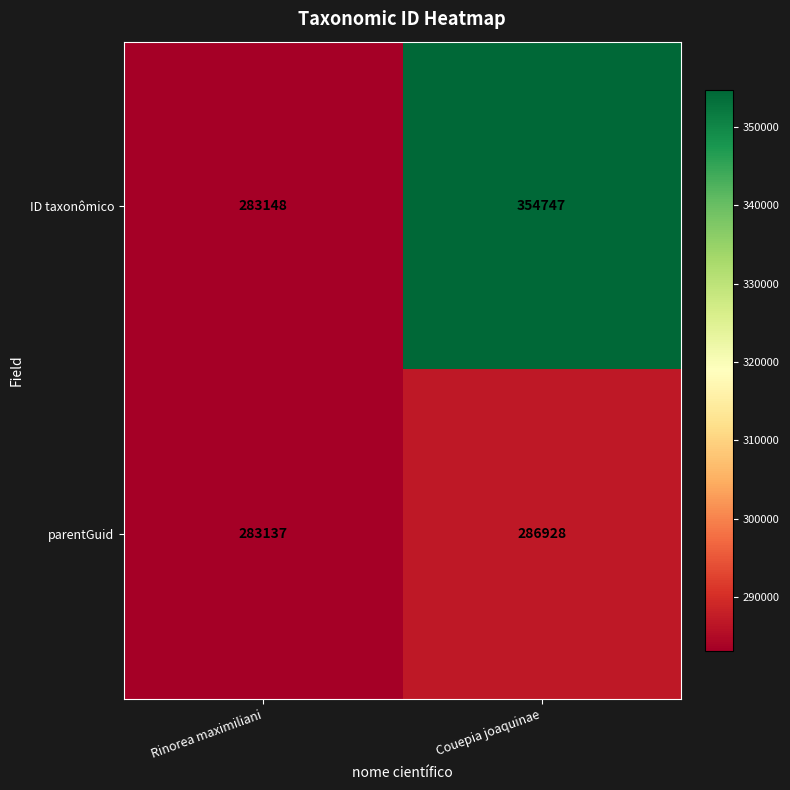

What is the smallest value displayed?

283137